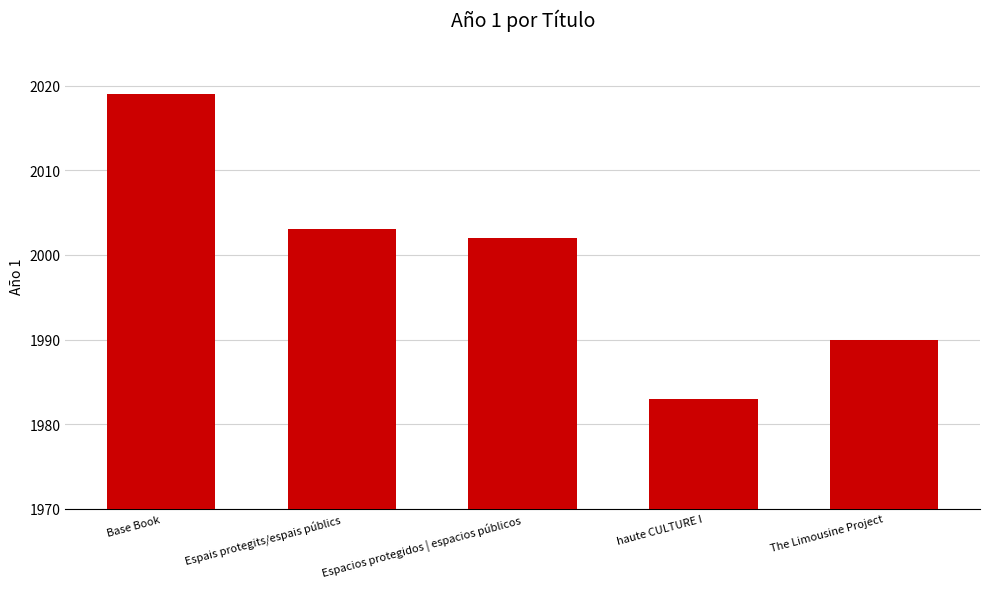

Where does the data first go above 2002?

Base Book